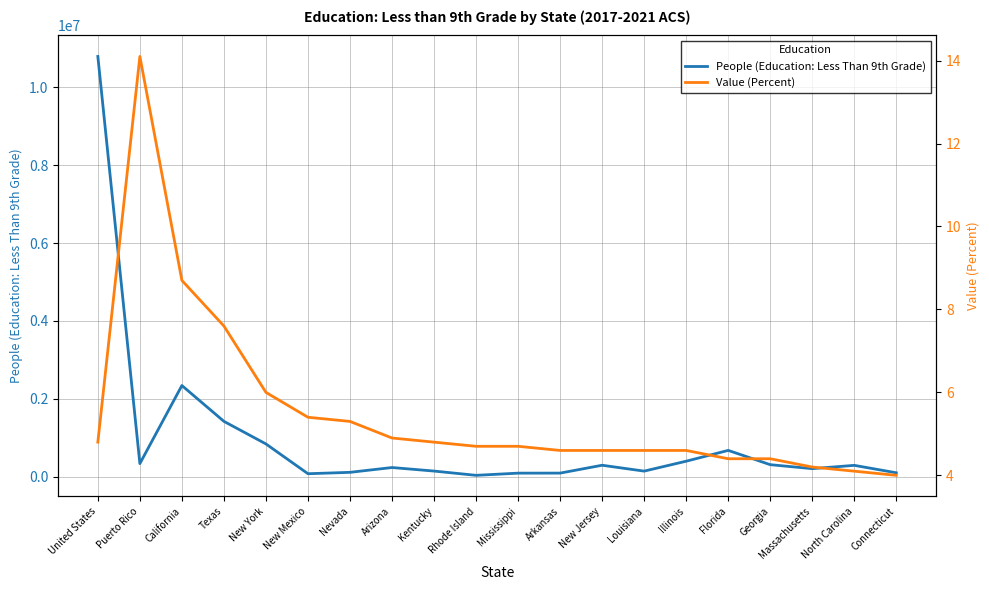

True or false: People (Education: Less Than 9th Grade) has more than 2 interior local peaks.

True